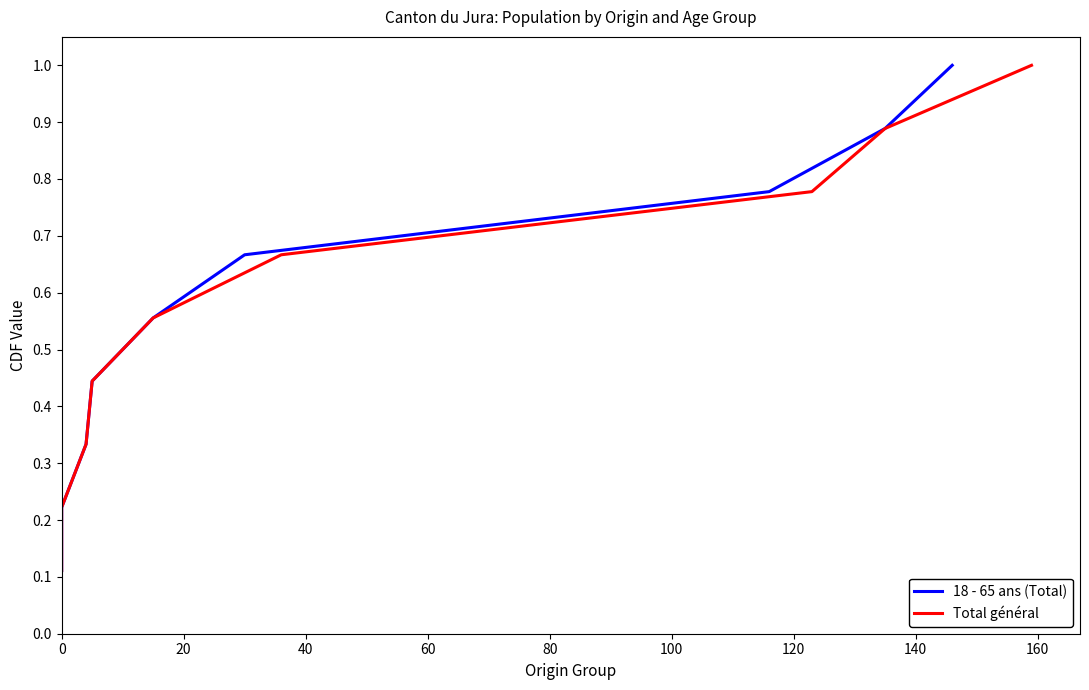

What is the highest value of the Total général series?

1.0